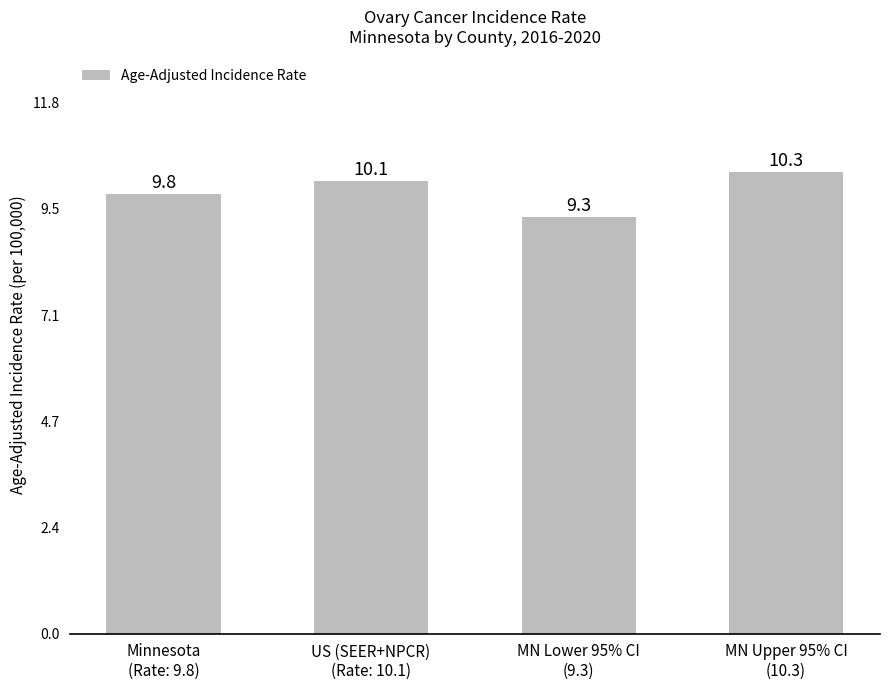

At which label does the data first exceed 10?

US (SEER+NPCR)
(Rate: 10.1)